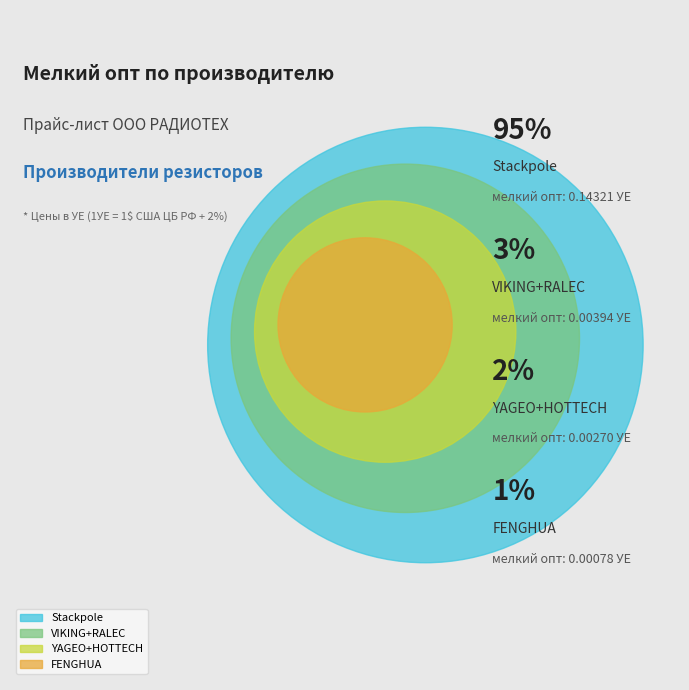

Which slice is the smallest?

FENGHUA